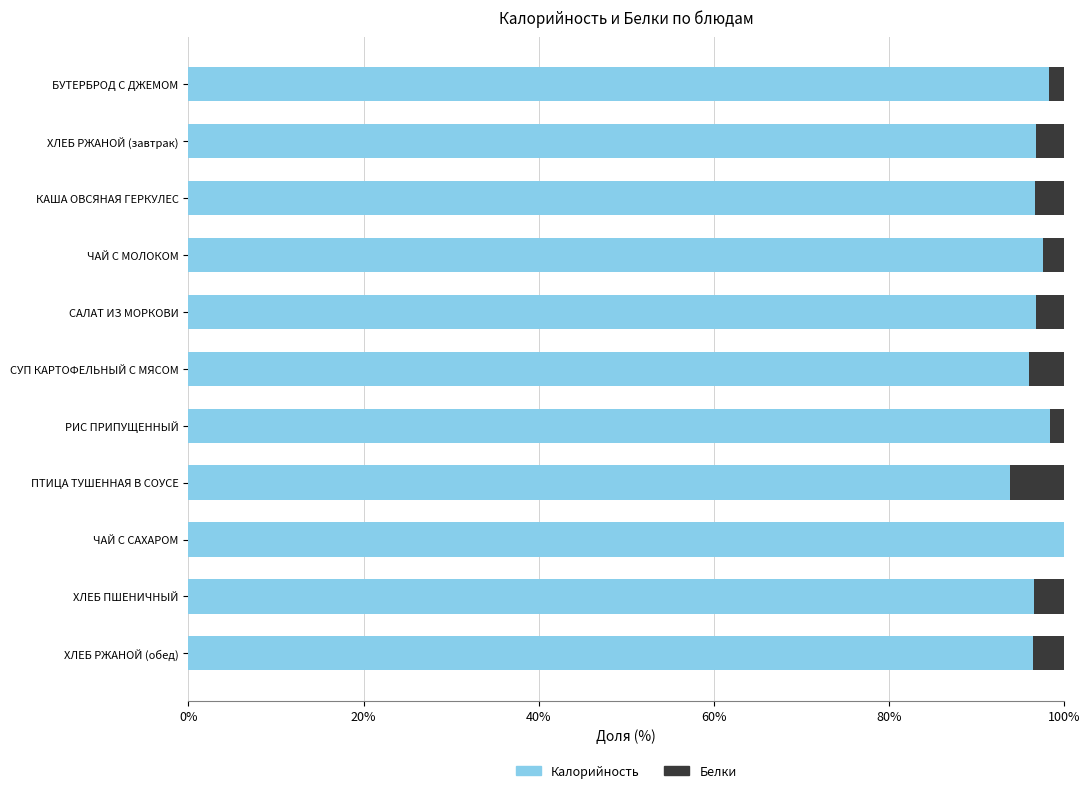

What is the maximum value for Калорийность?

100.0